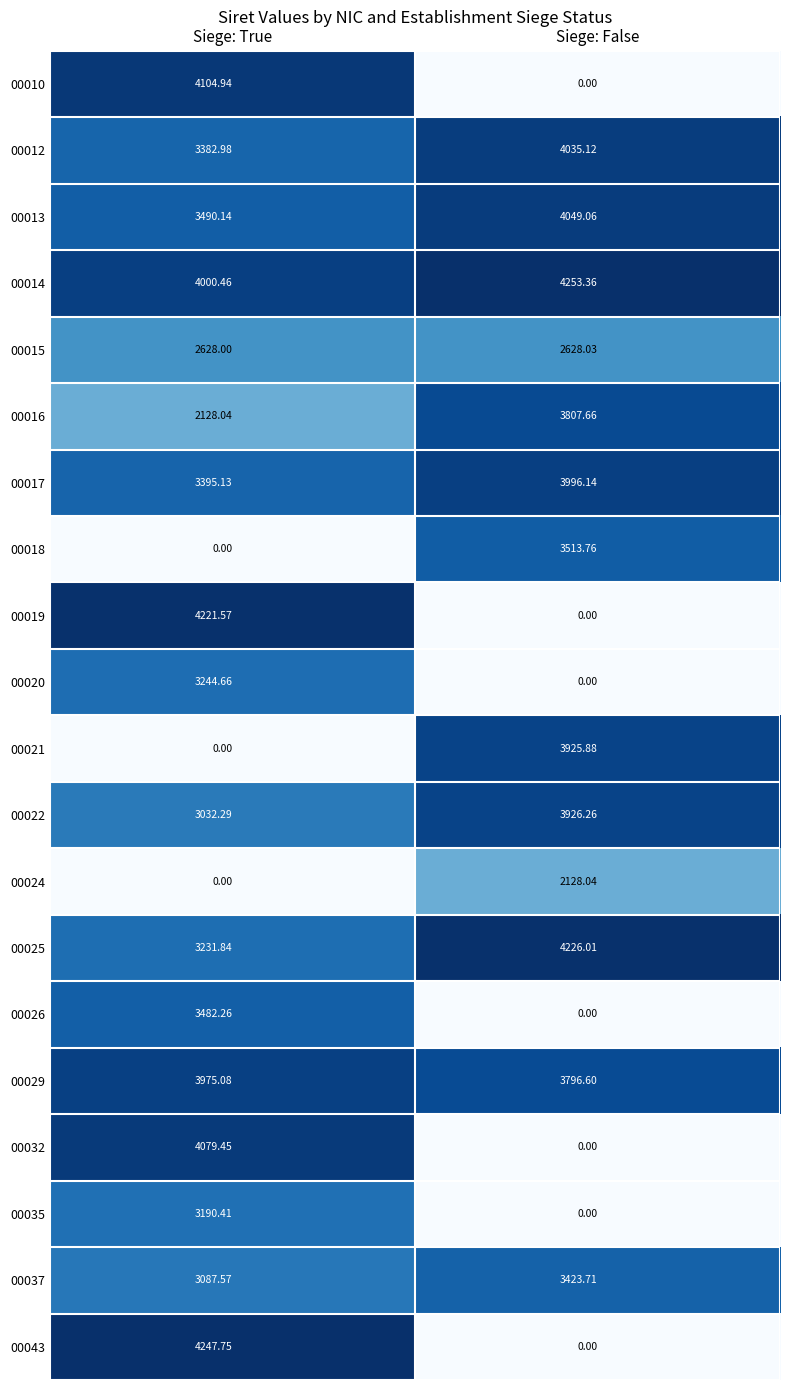

At which label does 00037 first exceed 3423?

Siege: False